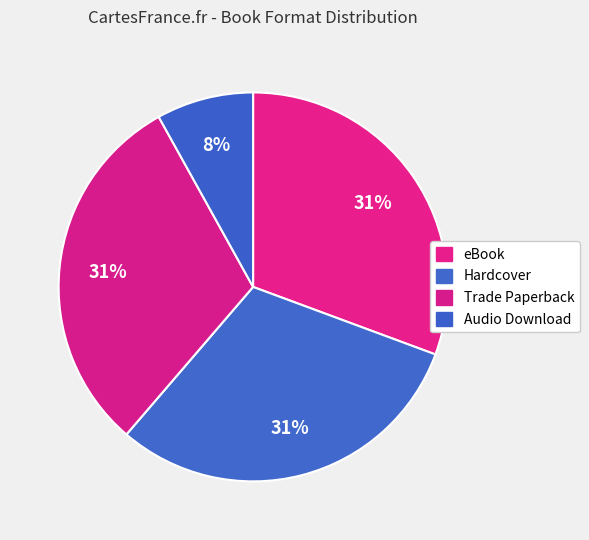

Is it true that Audio Download is 1% of the pie?

False